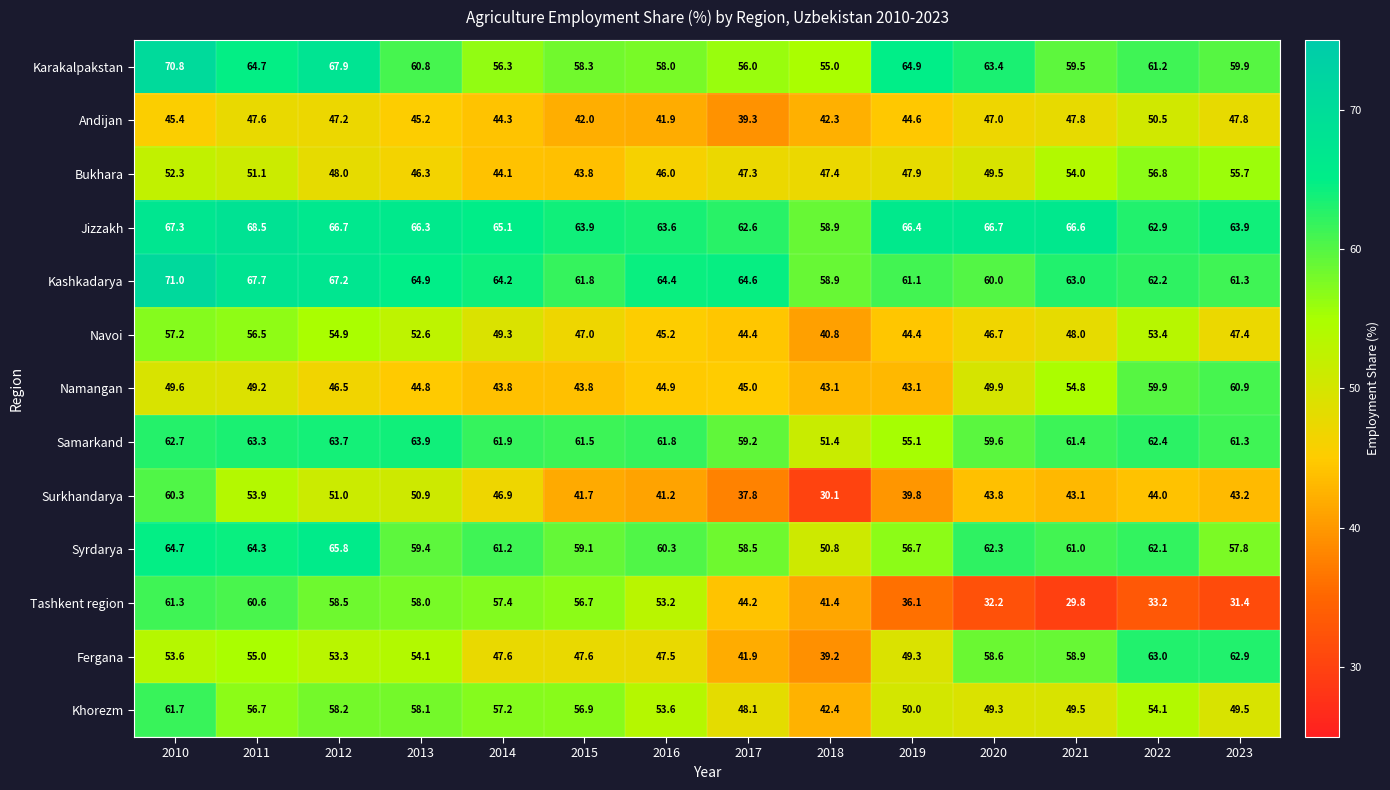

Is the value of Karakalpakstan at 2011 greater than the value of Khorezm at 2020?

Yes